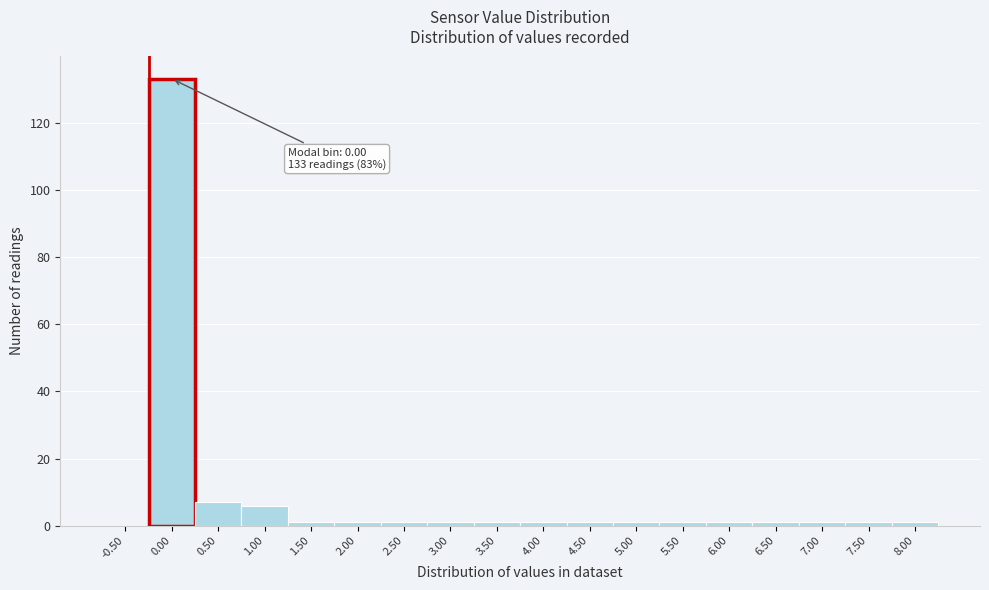

Reading right to left, what are all the values shown in this chart?

8.00=1	7.50=1	7.00=1	6.50=1	6.00=1	5.50=1	5.00=1	4.50=1	4.00=1	3.50=1	3.00=1	2.50=1	2.00=1	1.50=1	1.00=6	0.50=7	0.00=133	-0.50=0